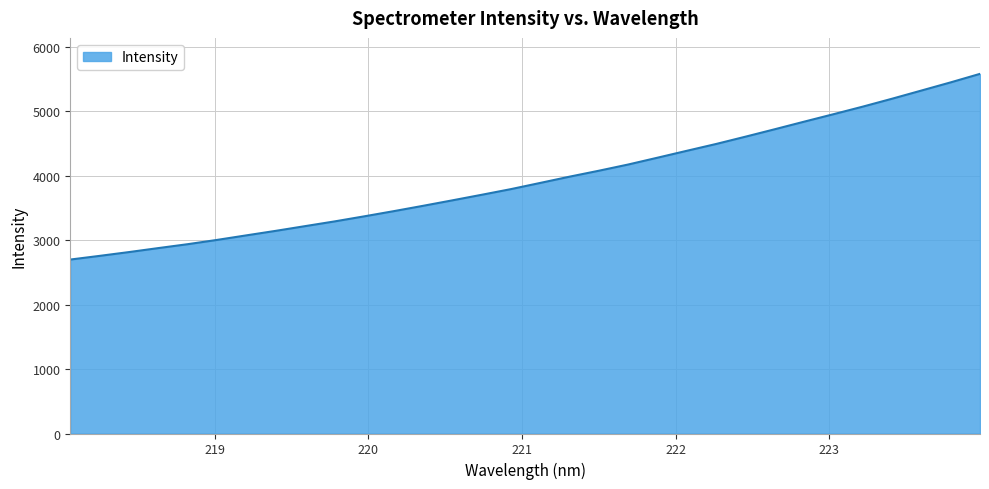

What is the difference between the maximum and minimum values?

2881.9